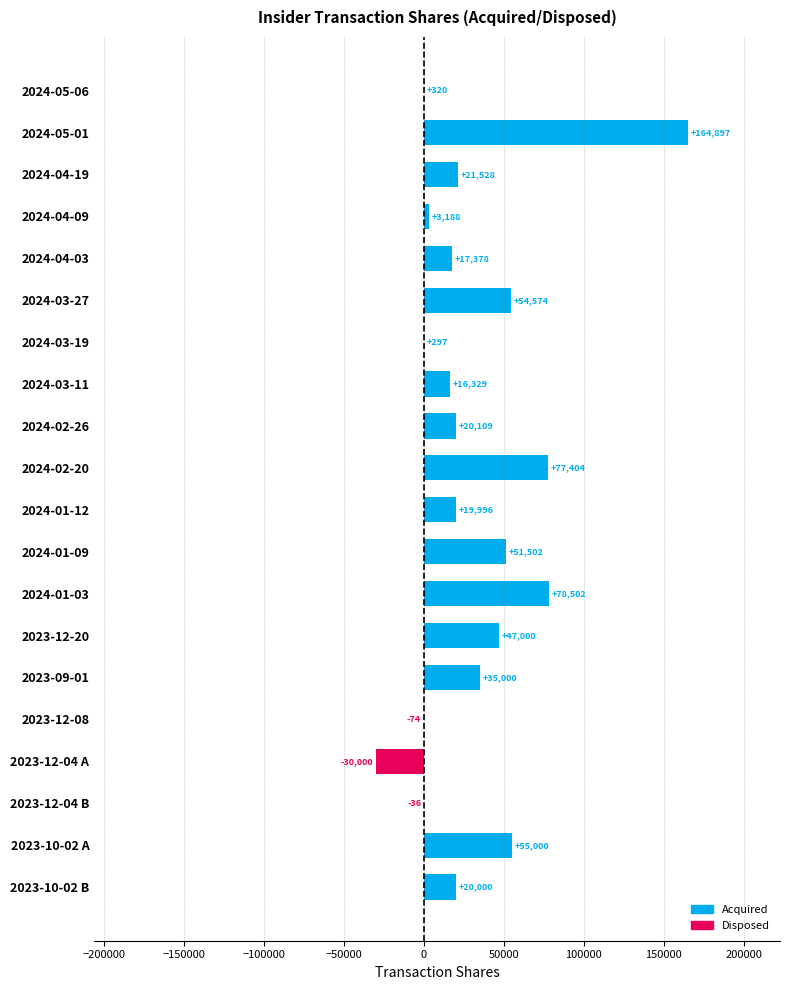

Count the number of data series in this chart.

1